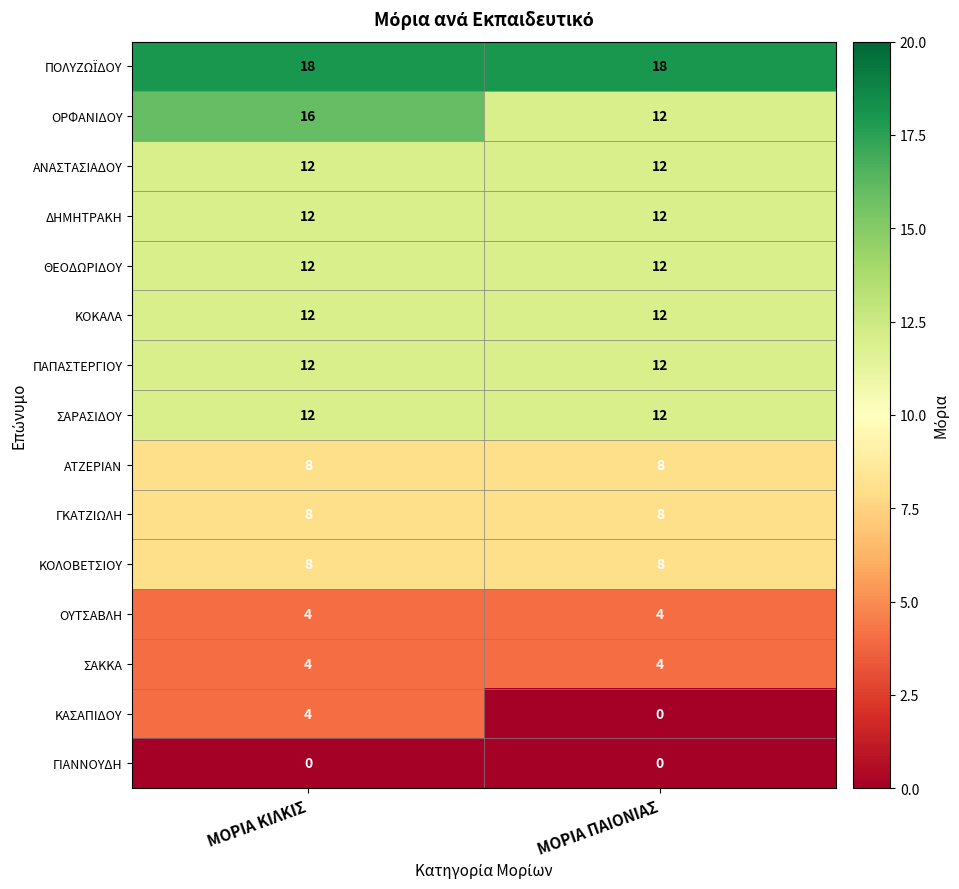

The value of ΚΑΣΑΠΙΔΟΥ at ΜΟΡΙΑ ΠΑΙΟΝΙΑΣ is -2. True or false?

False